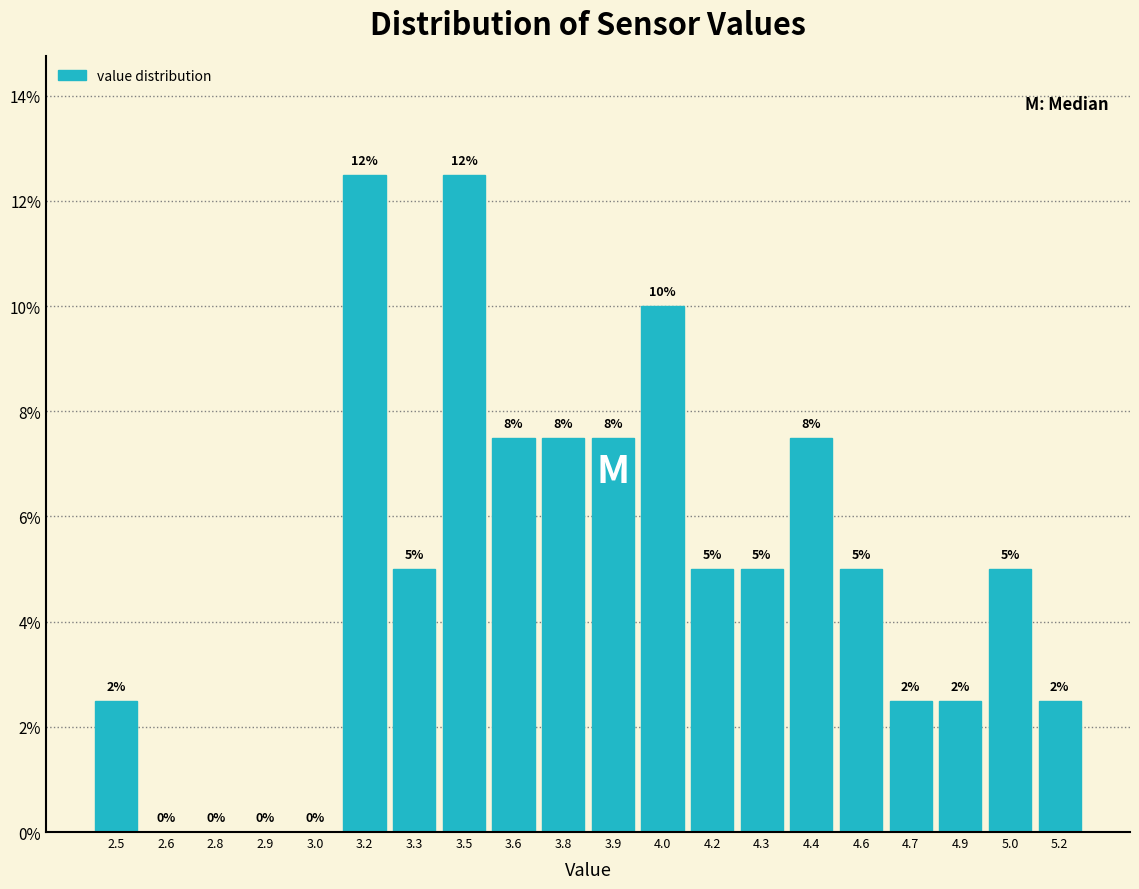

What is the ratio of the value at 3.6 to the value at 3.9?

1.0